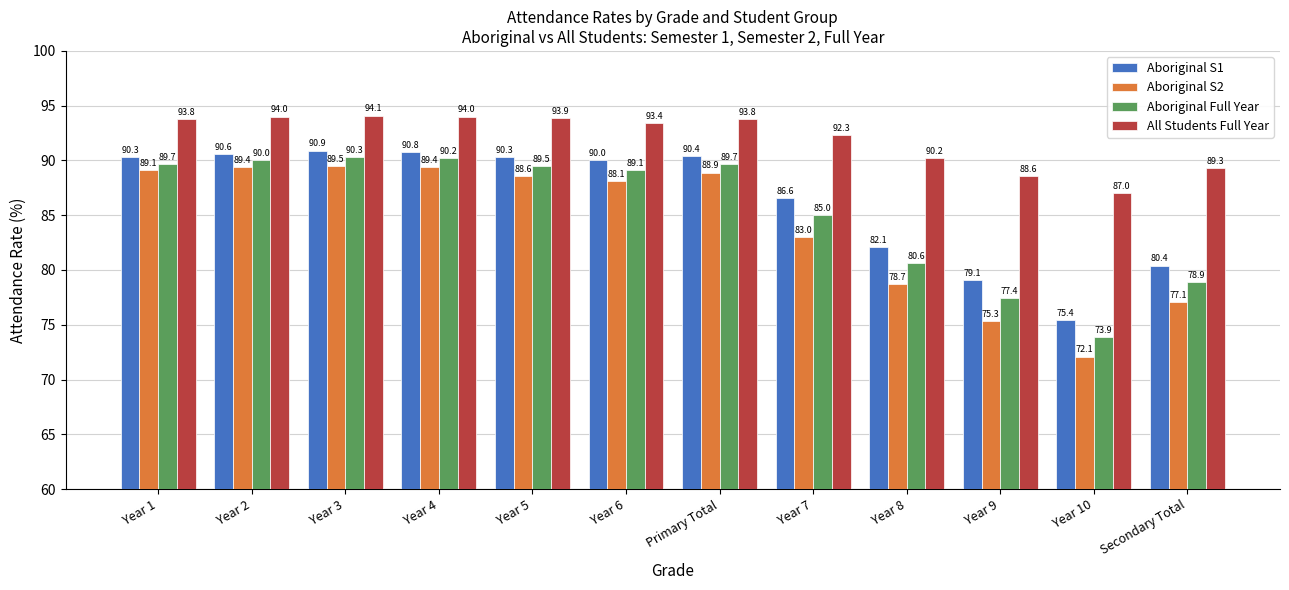

Reading right to left, list all the values displayed in this chart.

Aboriginal S1: Secondary Total=80.4	Year 10=75.4	Year 9=79.1	Year 8=82.1	Year 7=86.6	Primary Total=90.4	Year 6=90.0	Year 5=90.3	Year 4=90.8	Year 3=90.9	Year 2=90.6	Year 1=90.3
Aboriginal S2: Secondary Total=77.1	Year 10=72.1	Year 9=75.3	Year 8=78.7	Year 7=83.0	Primary Total=88.9	Year 6=88.1	Year 5=88.6	Year 4=89.4	Year 3=89.5	Year 2=89.4	Year 1=89.1
Aboriginal Full Year: Secondary Total=78.9	Year 10=73.9	Year 9=77.4	Year 8=80.6	Year 7=85.0	Primary Total=89.7	Year 6=89.1	Year 5=89.5	Year 4=90.2	Year 3=90.3	Year 2=90.0	Year 1=89.7
All Students Full Year: Secondary Total=89.3	Year 10=87.0	Year 9=88.6	Year 8=90.2	Year 7=92.3	Primary Total=93.8	Year 6=93.4	Year 5=93.9	Year 4=94.0	Year 3=94.1	Year 2=94.0	Year 1=93.8